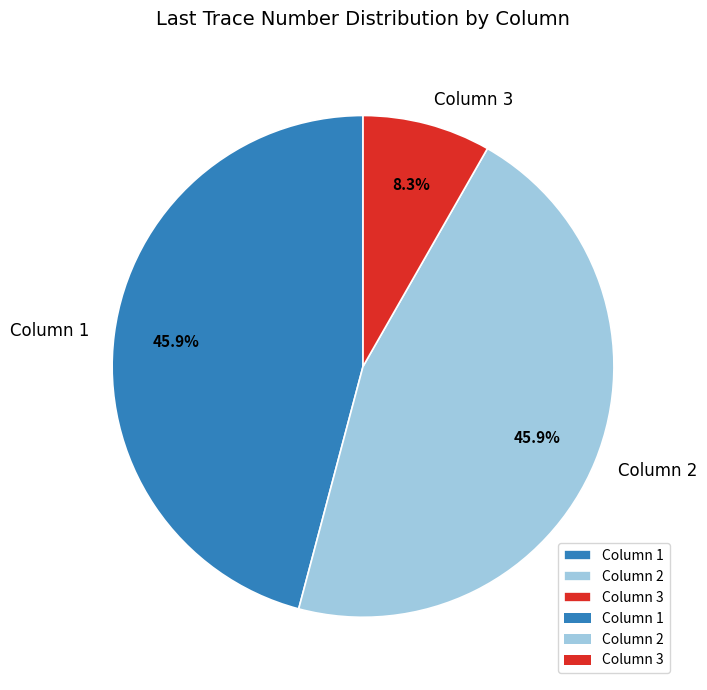

Does Column 2 represent more than half of the total?

No